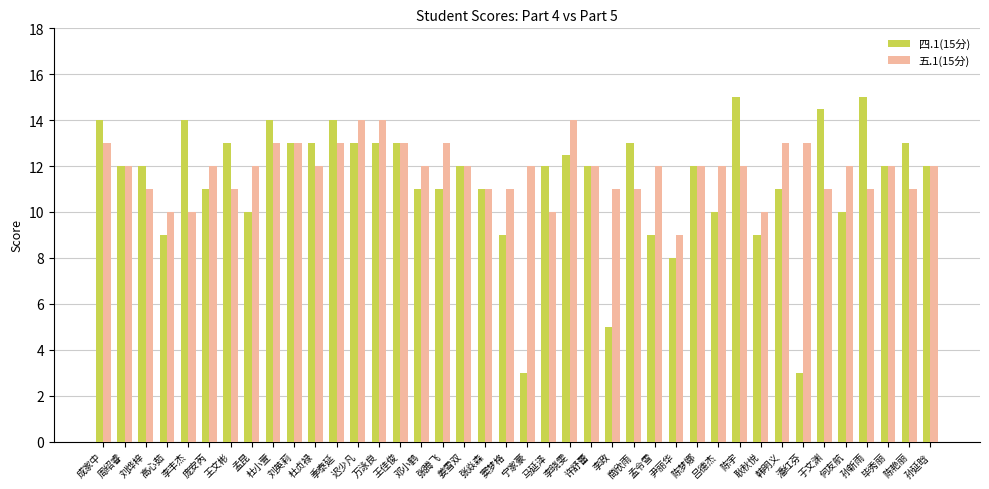

How many data points does each series have?

40